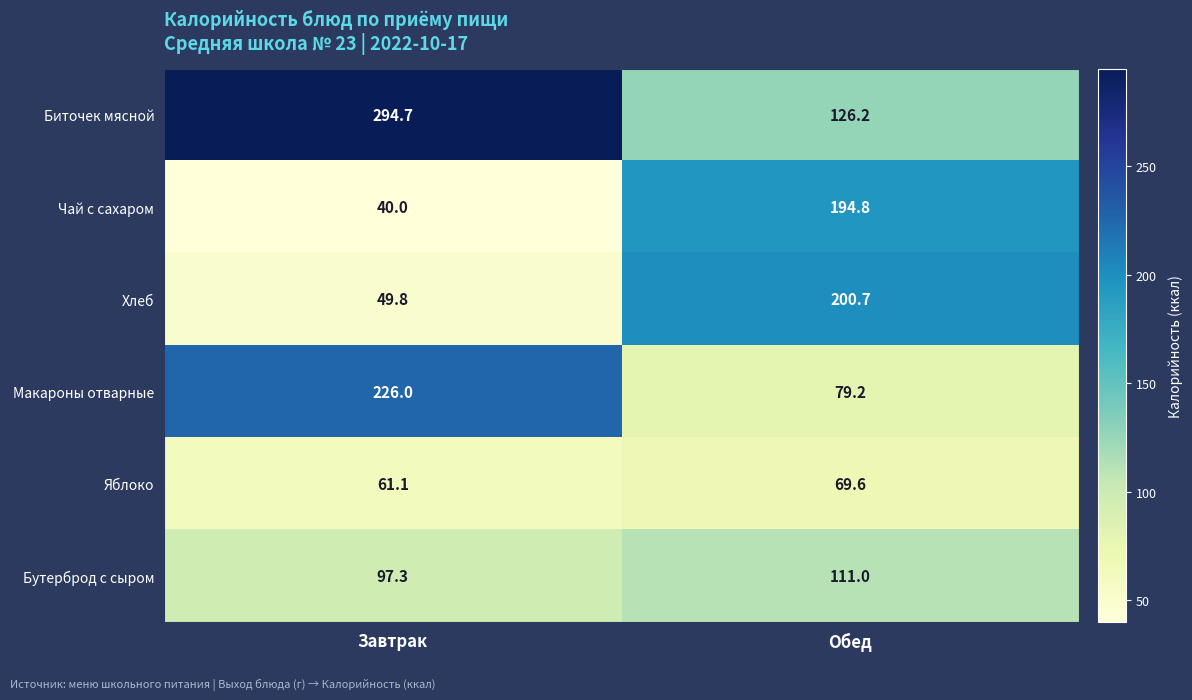

At how many categories does at least one series exceed 63?

2